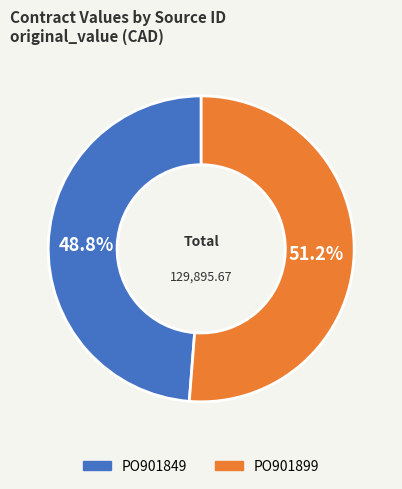

What portion of the pie excludes PO901899?

48.8%